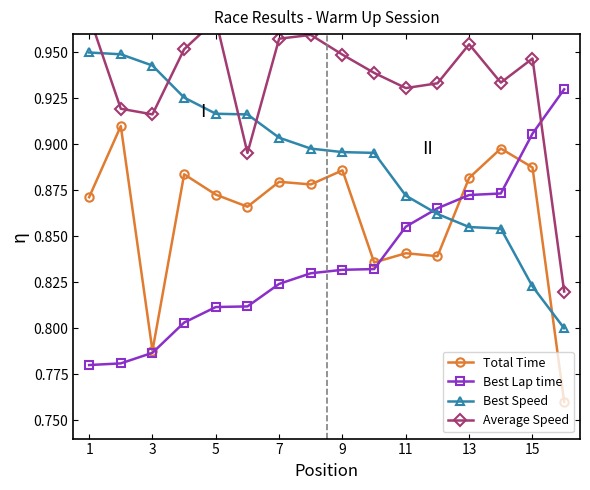

How many Best Lap time values are between 0 and 1?

16